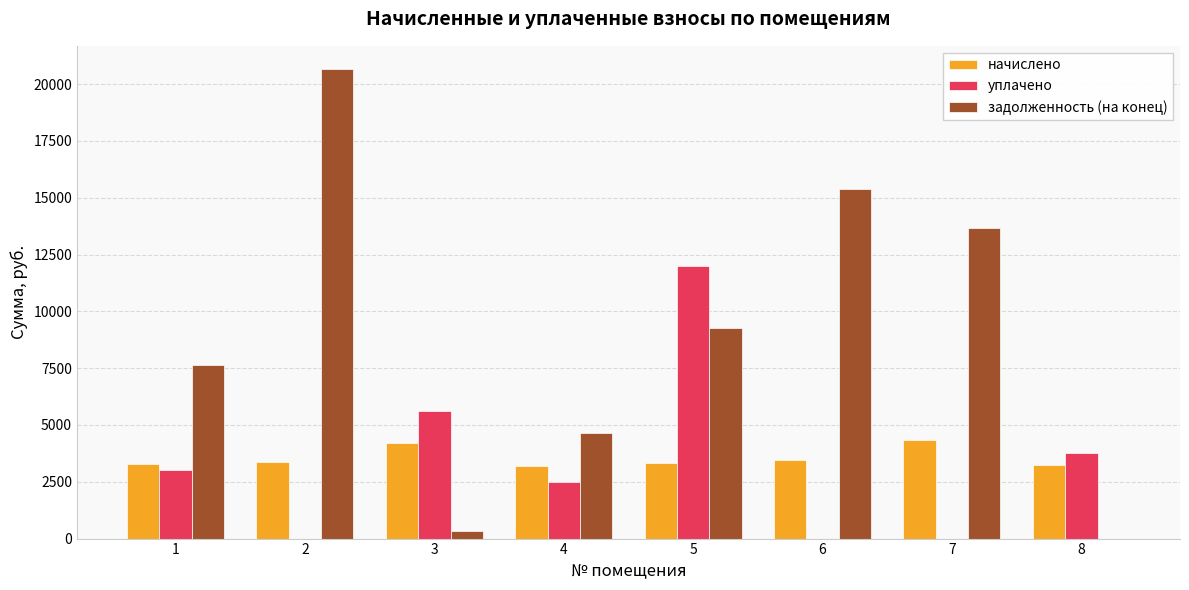

Is it true that задолженность (на конец) equals 6885.2 at 6?

False